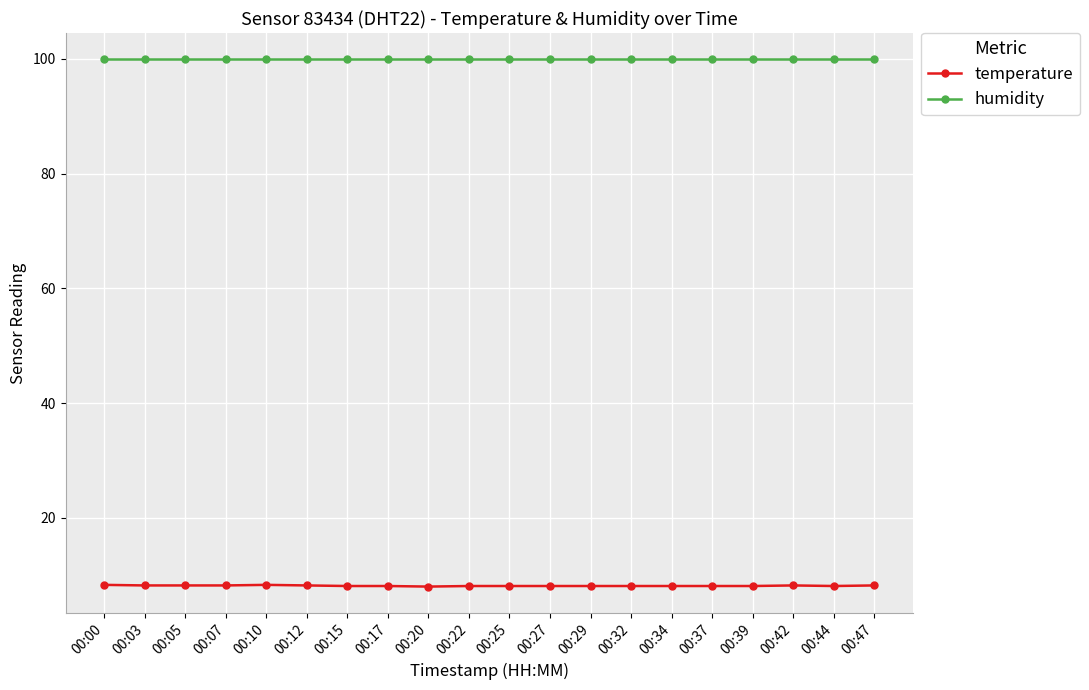

What is the value of the temperature point at the 4th from the left?

8.2